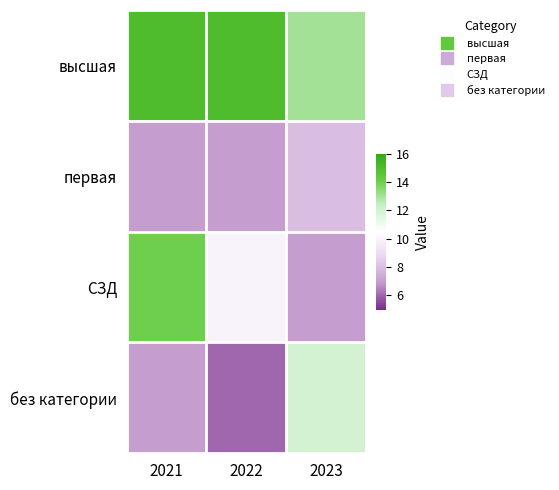

At how many categories does at least one series exceed 7?

3